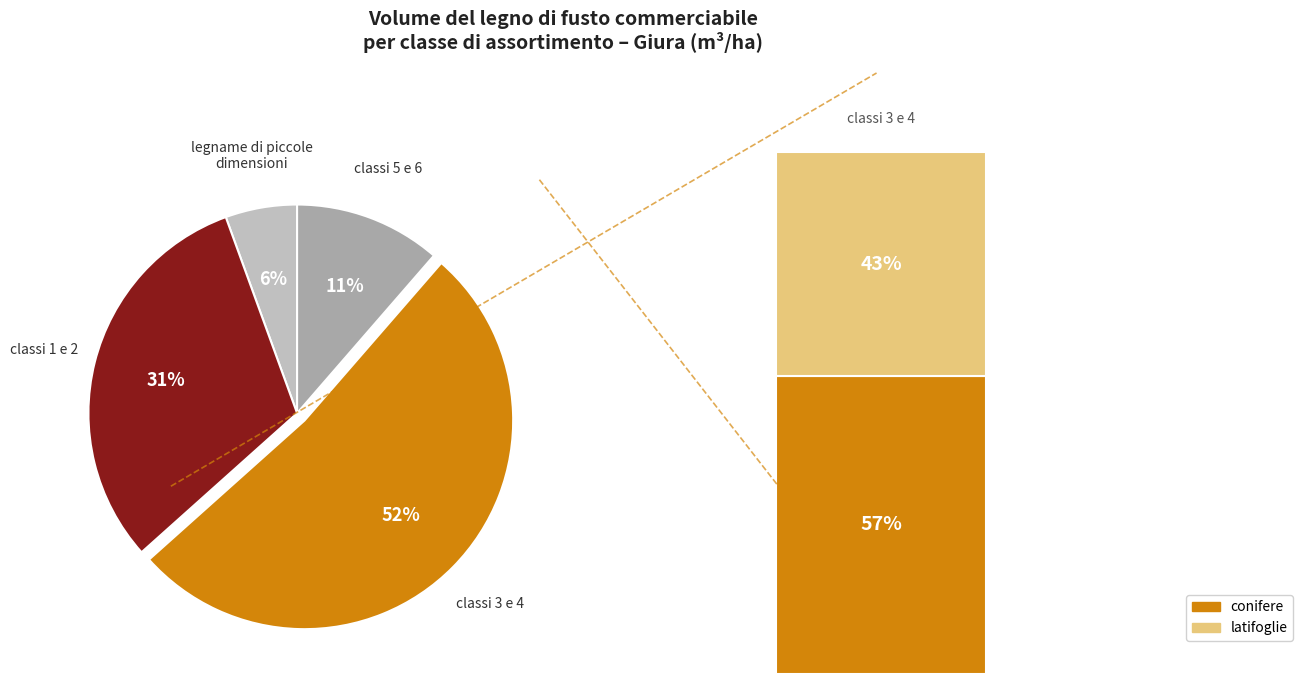

Is there a majority slice in this chart?

Yes